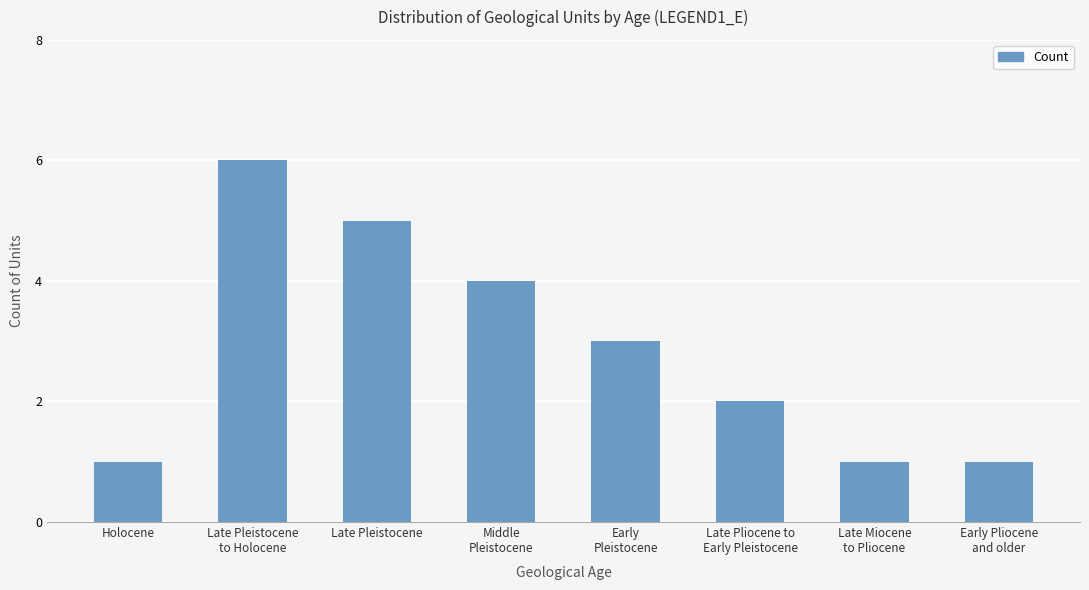

Reading left to right, extract all data points from this chart.

Holocene=1	Late Pleistocene
to Holocene=6	Late Pleistocene=5	Middle
Pleistocene=4	Early
Pleistocene=3	Late Pliocene to
Early Pleistocene=2	Late Miocene
to Pliocene=1	Early Pliocene
and older=1